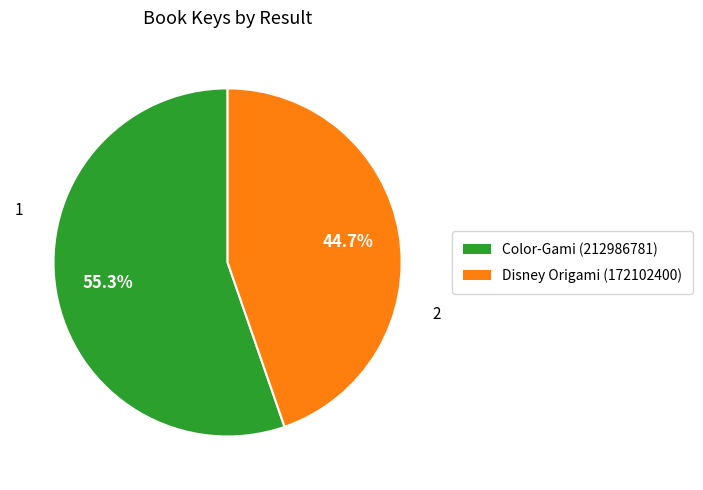

To the nearest percent, what is the average slice percentage?

50%